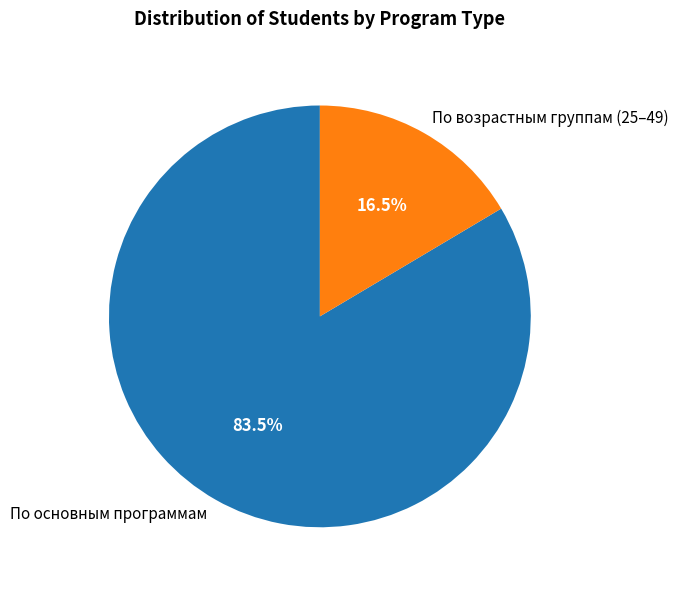

Rank the categories by value from highest to lowest.

По основным программам, По возрастным группам (25–49)